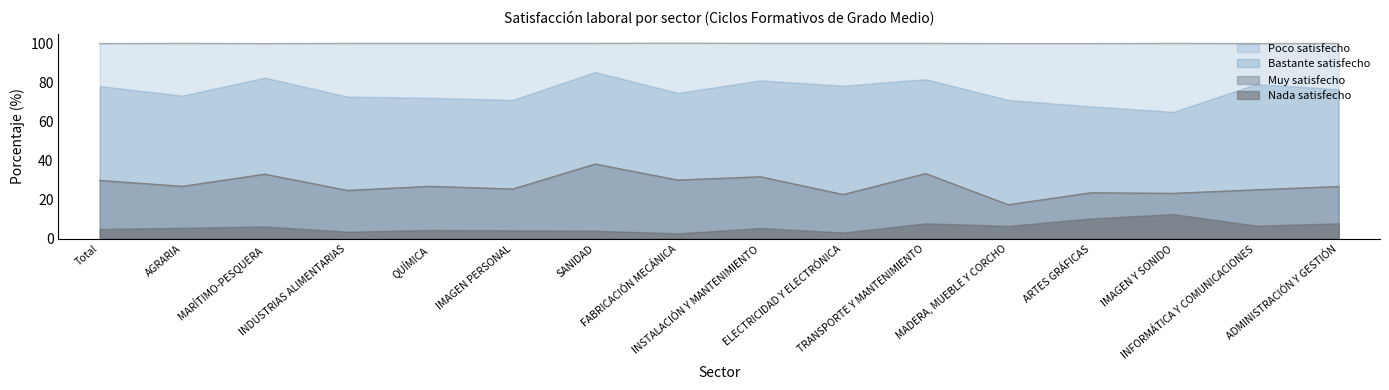

Which series ends up on top after the final intersection of Muy satisfecho and Nada satisfecho?

Muy satisfecho